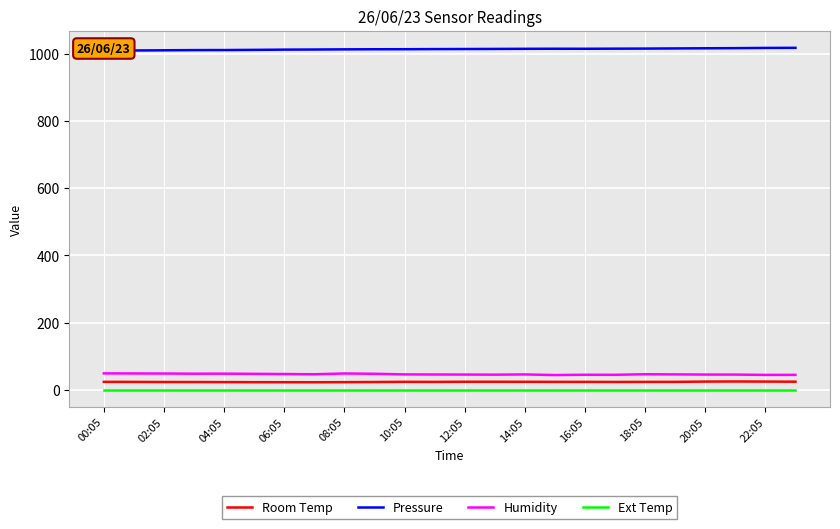

True or false: Ext Temp and Room Temp intersect in this chart.

False